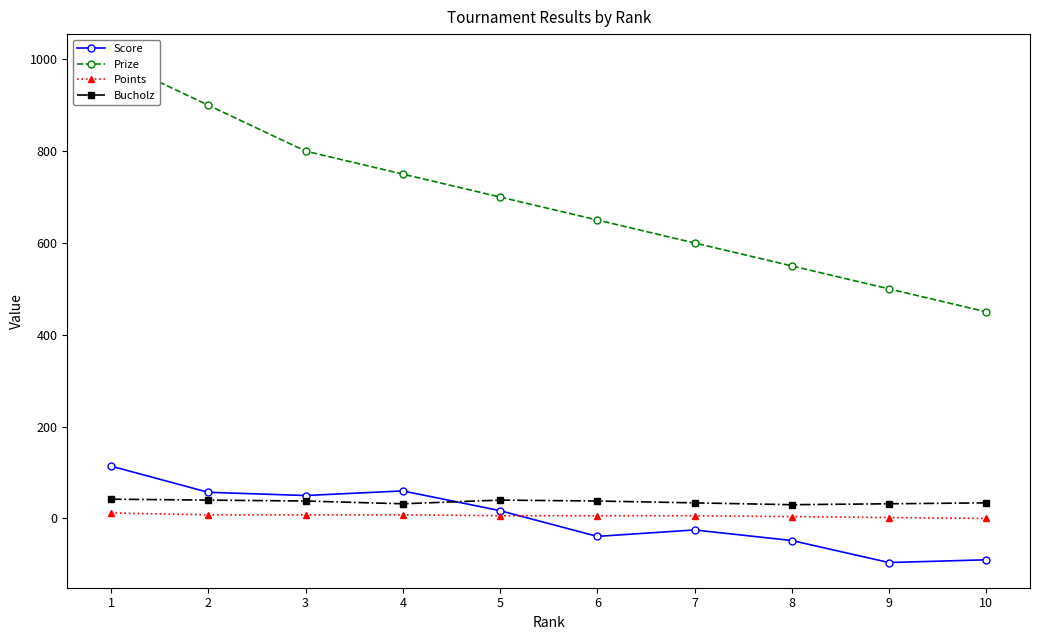

Count the Points values in the range 4 to 8.

7